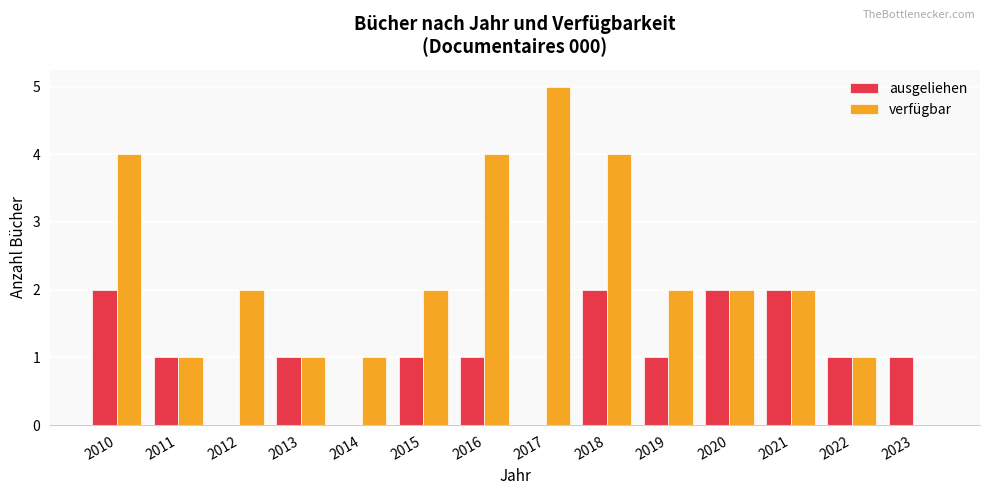

What is the sum of all ausgeliehen values?

15